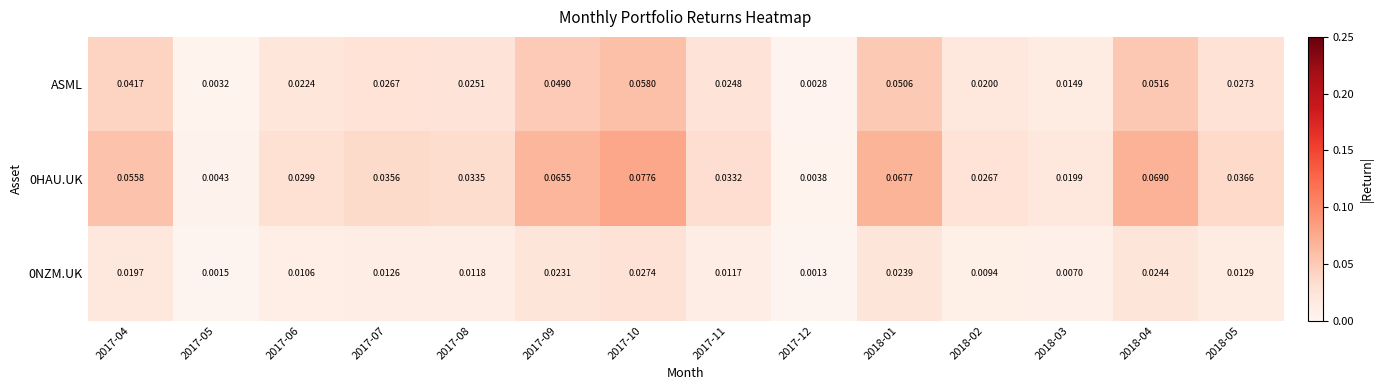

Is the value of 0HAU.UK at 2018-04 greater than the value of ASML at 2018-01?

Yes